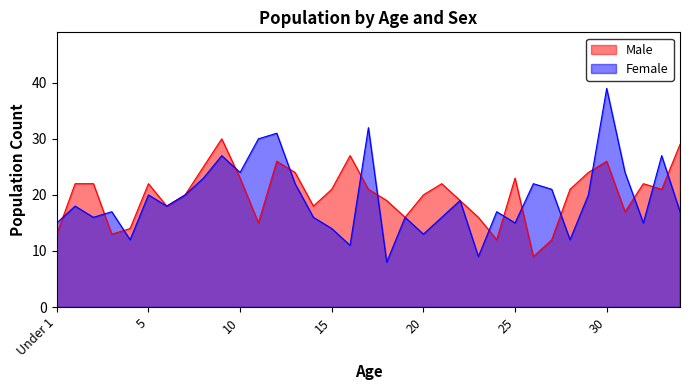

At which category is the sum across all series the highest?

30